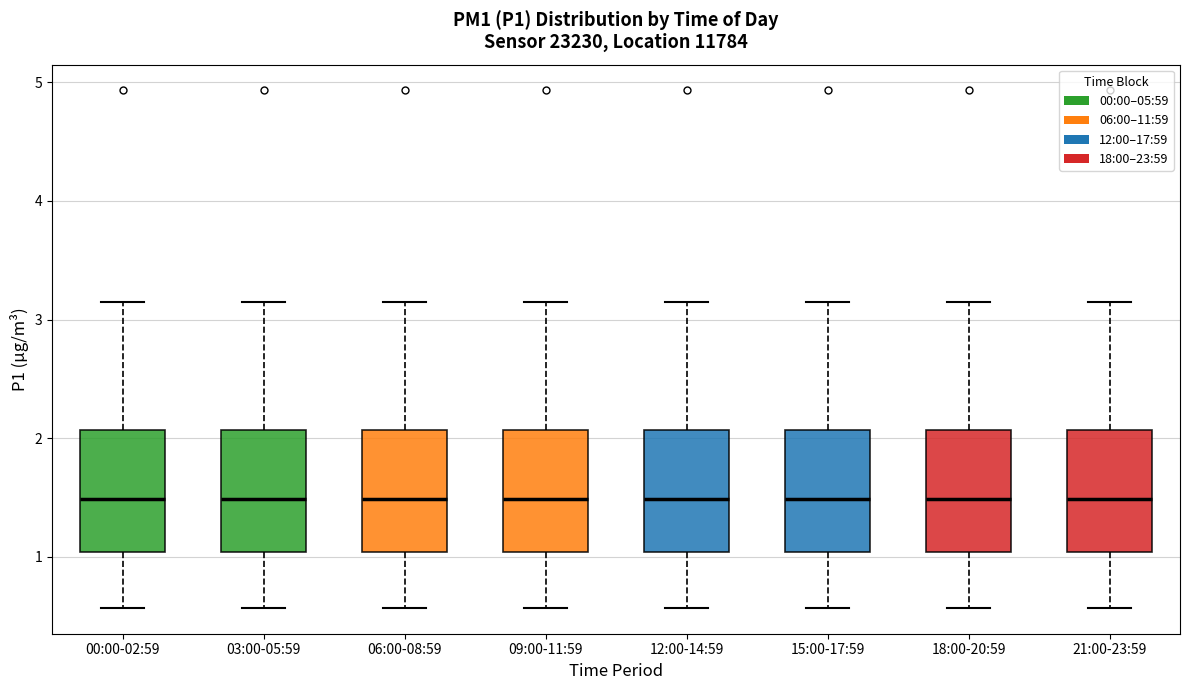

Where is the upper edge of the box for 12:00-14:59 on the y-axis? The values are not printed on the chart, so give them approximately, as read against the axis.

2.1